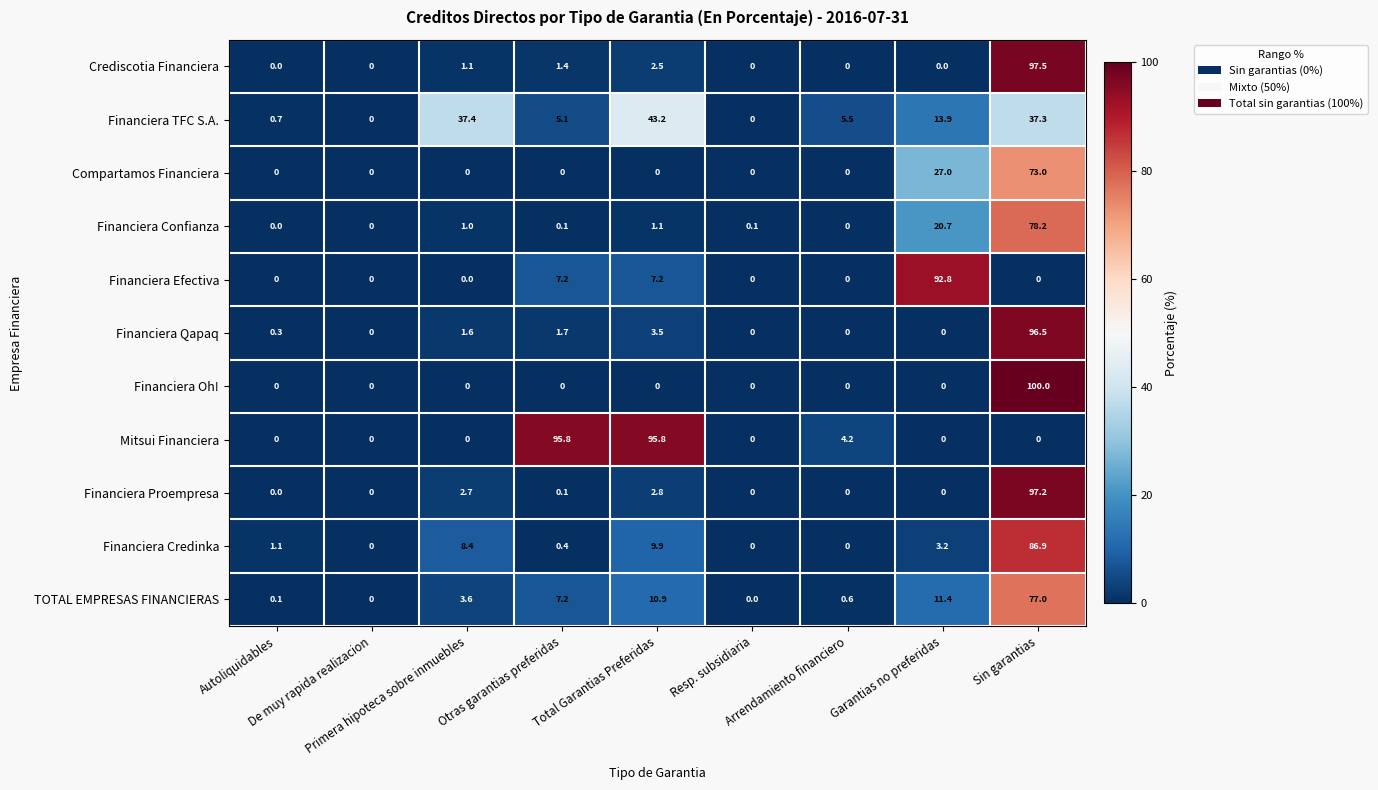

How many values in Financiera Efectiva are above zero?

3